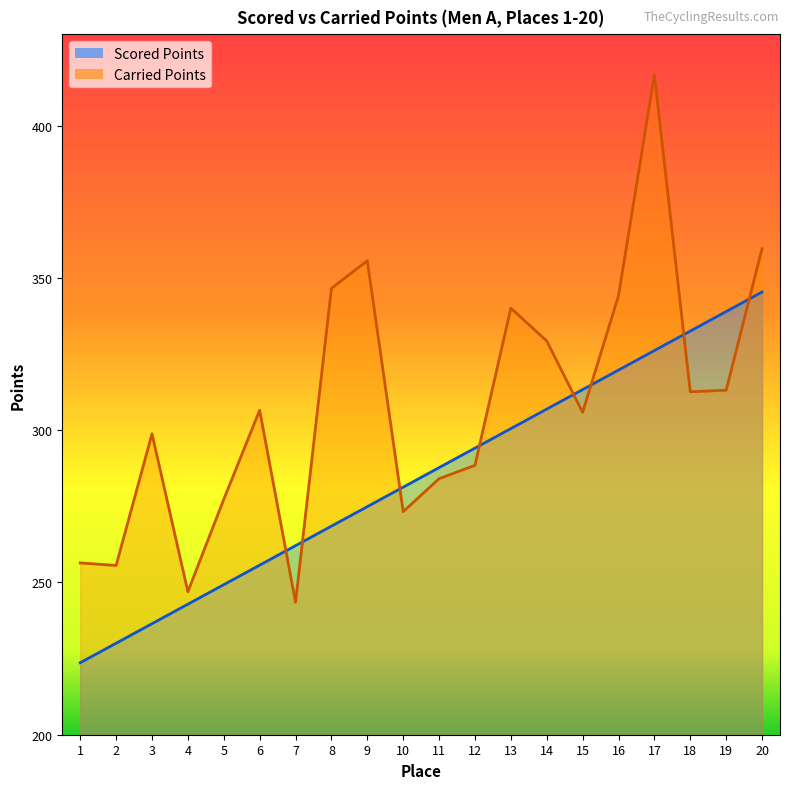

Which series has the widest spread of values?

Carried Points